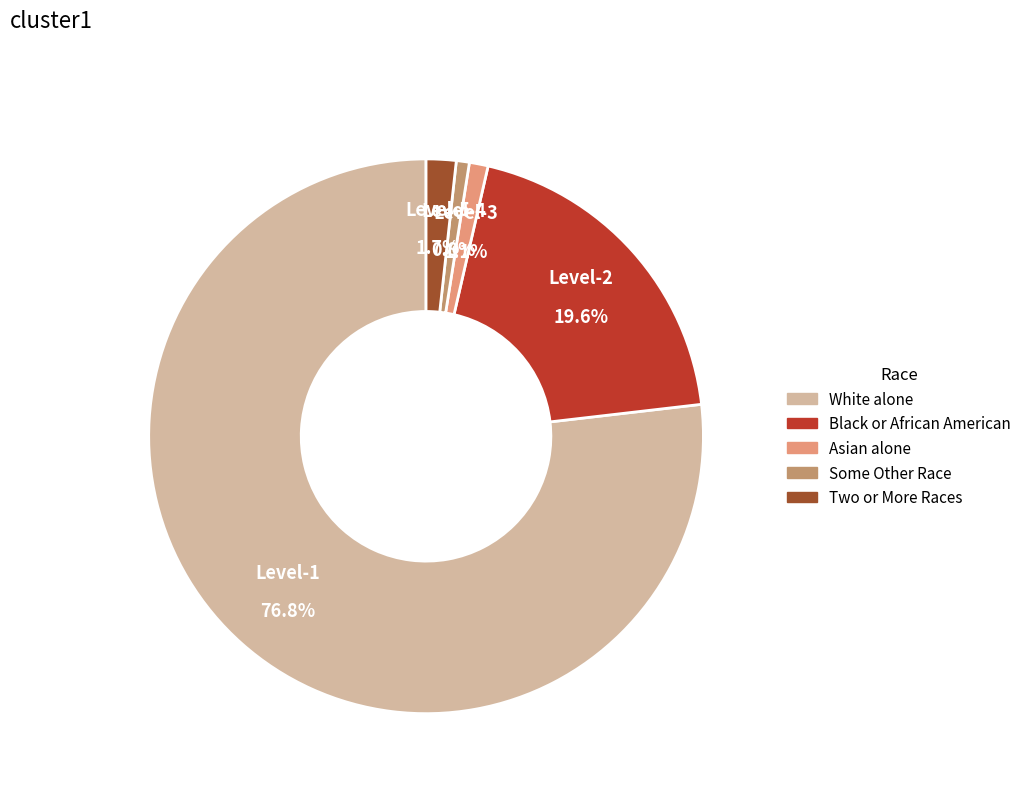

Is there a majority slice in this chart?

Yes